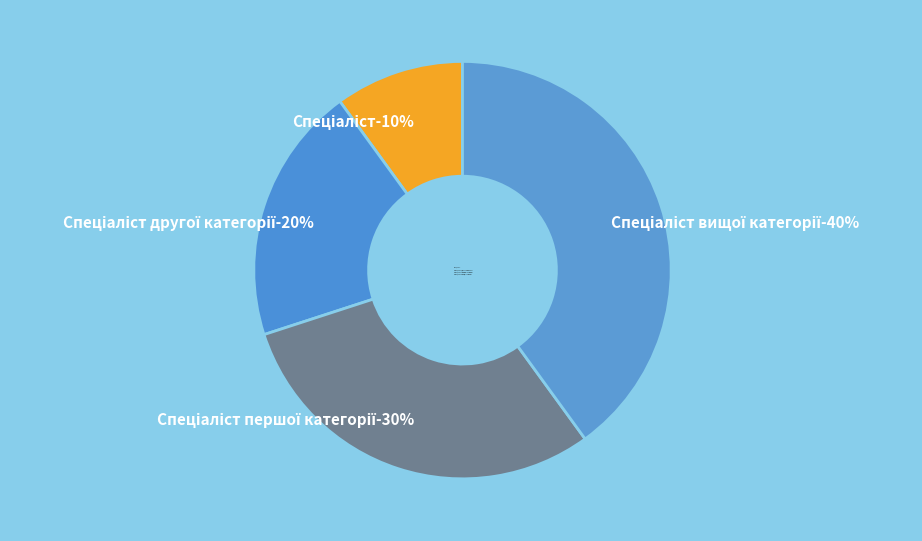

To the nearest percent, what is the difference between the Спеціаліст вищої категорії and Спеціаліст другої категорії slice percentages?

20%